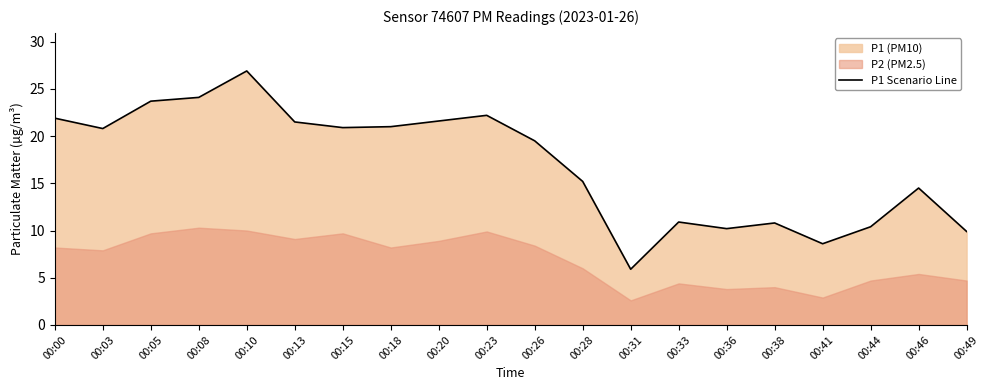

What is the smallest value displayed?

5.9